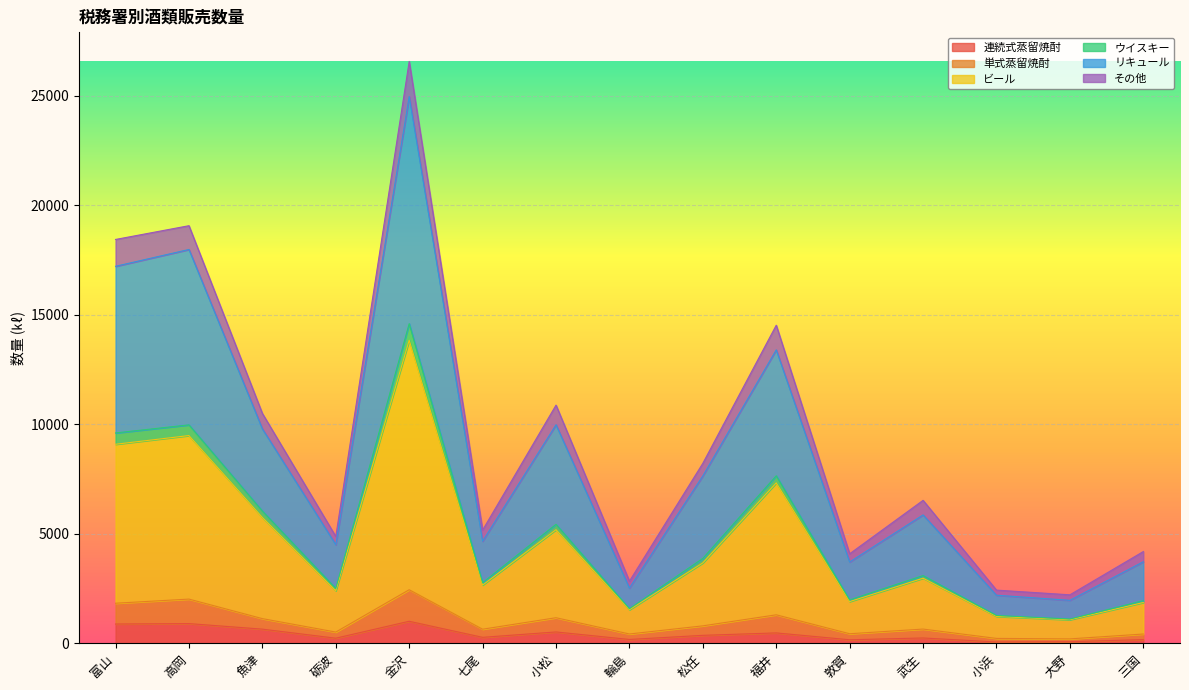

What is the highest value of the 連続式蒸留焼酎 series?

1010